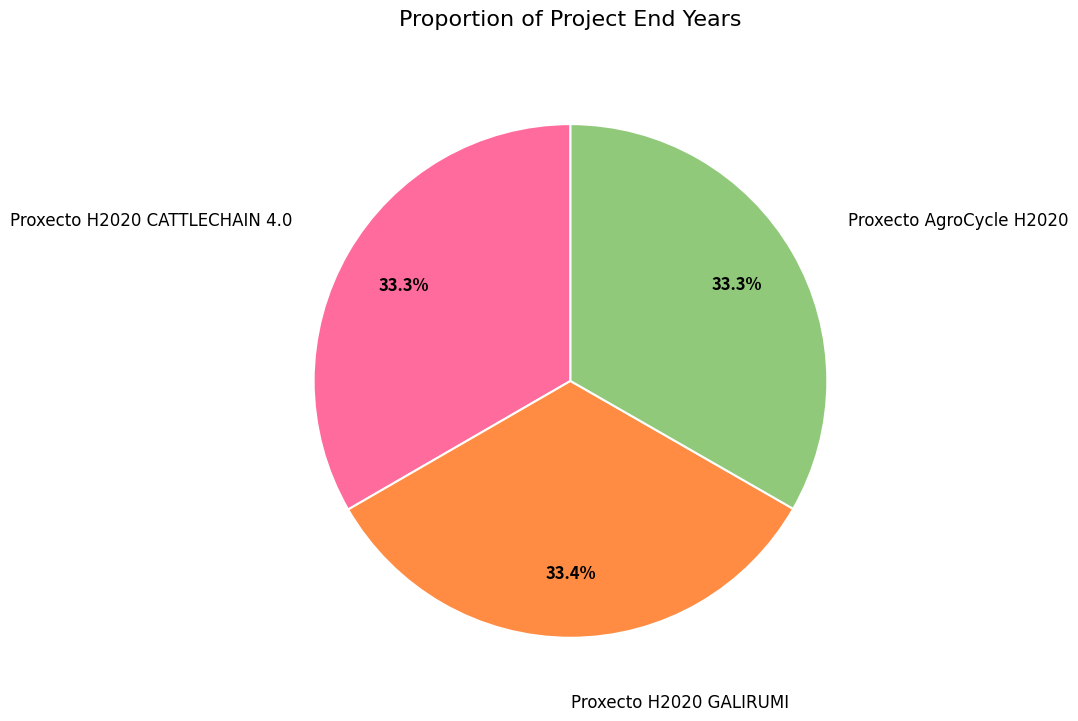

How many slices are in this pie chart?

3